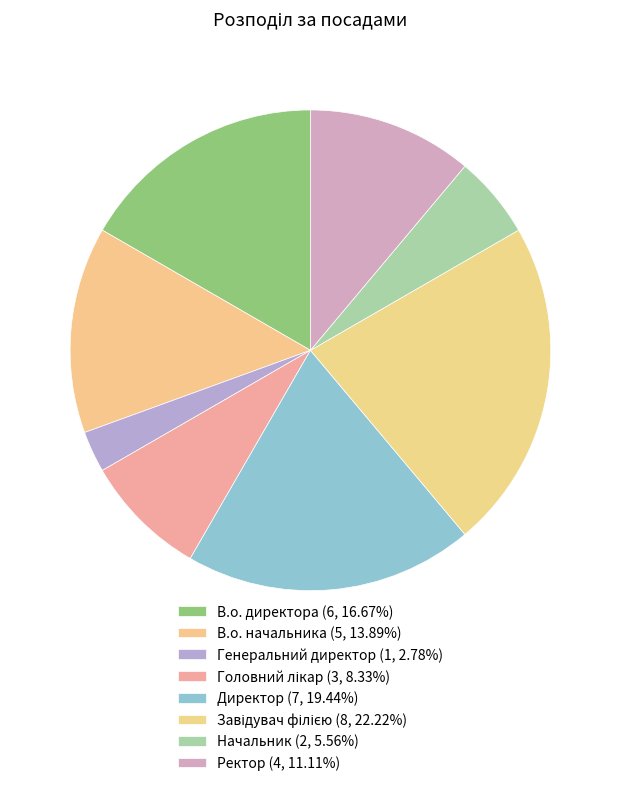

Count the number of slices in the pie.

8